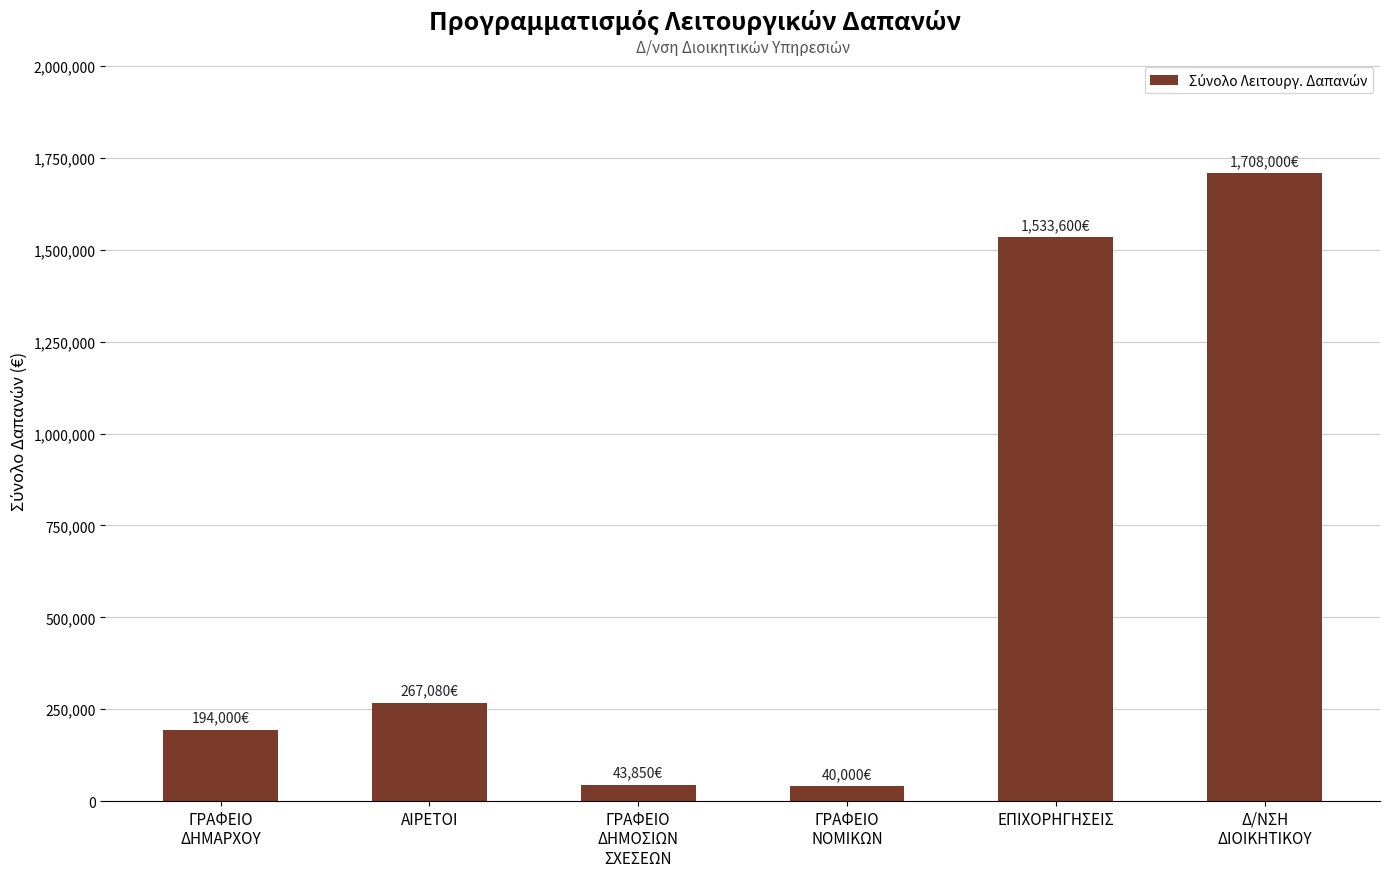

At which label is the value closest to 874000?

ΑΙΡΕΤΟΙ